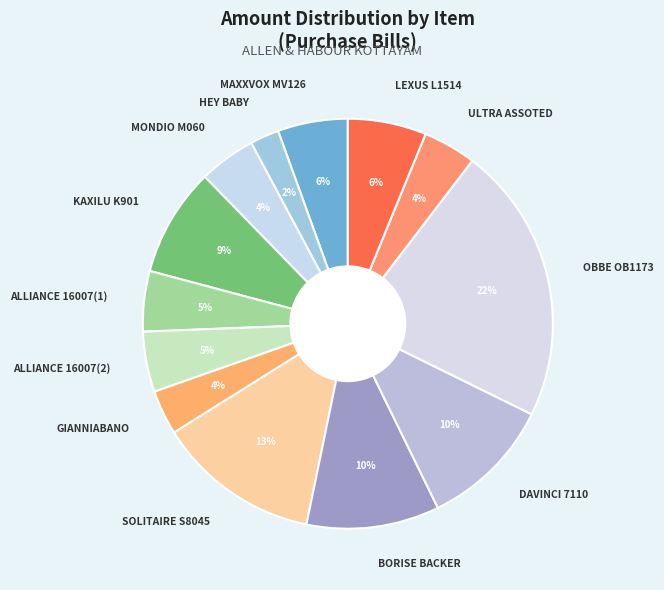

Do HEY BABY and GIANNIABANO together represent more than half of the pie?

No